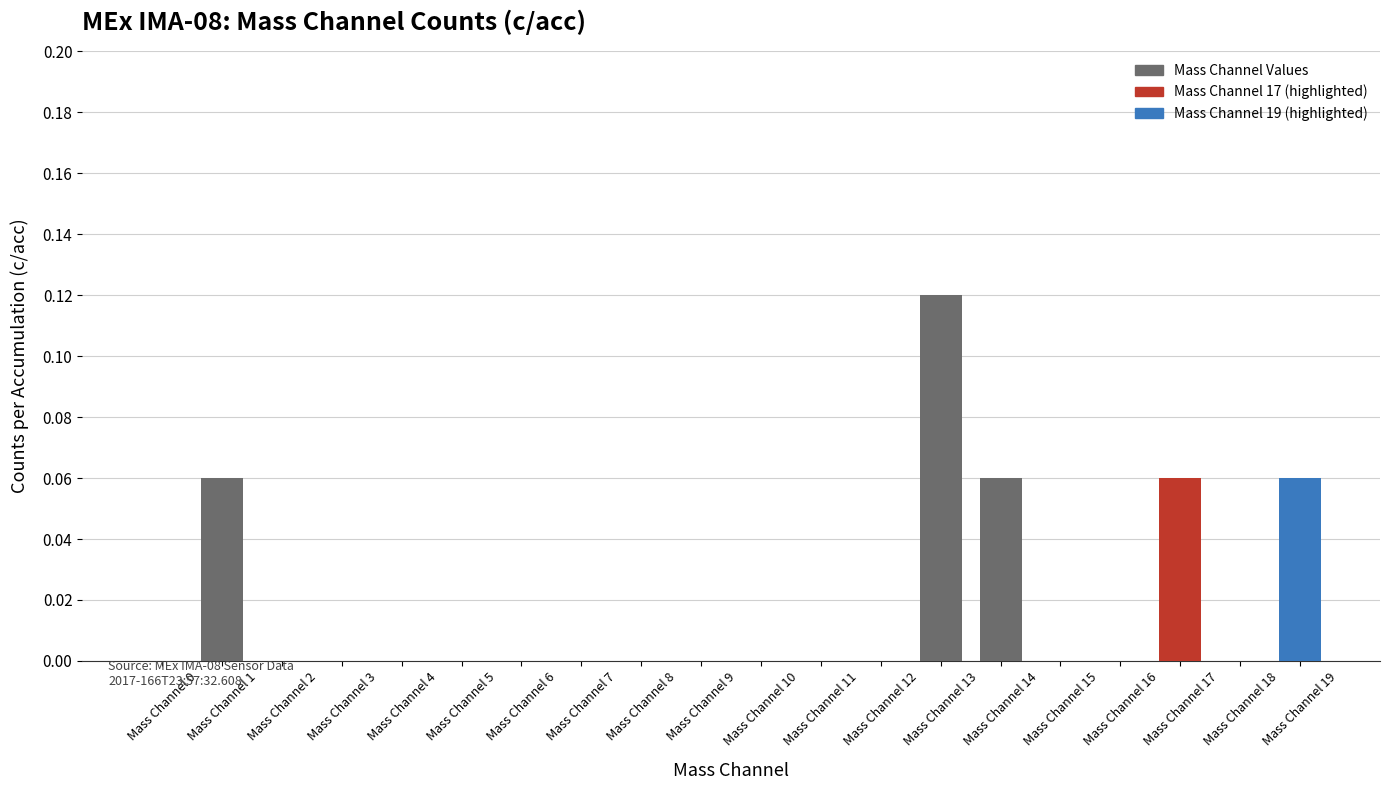

What is the sum of all values?

0.4